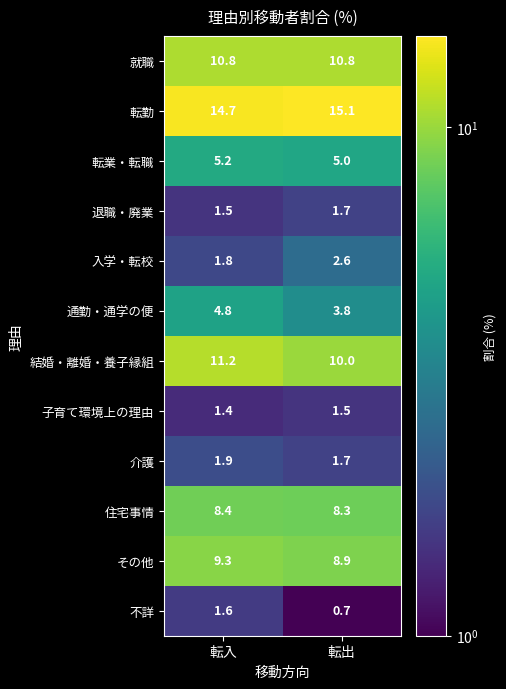

The 結婚・離婚・養子縁組 series shows 3.9 at 転入. True or false?

False